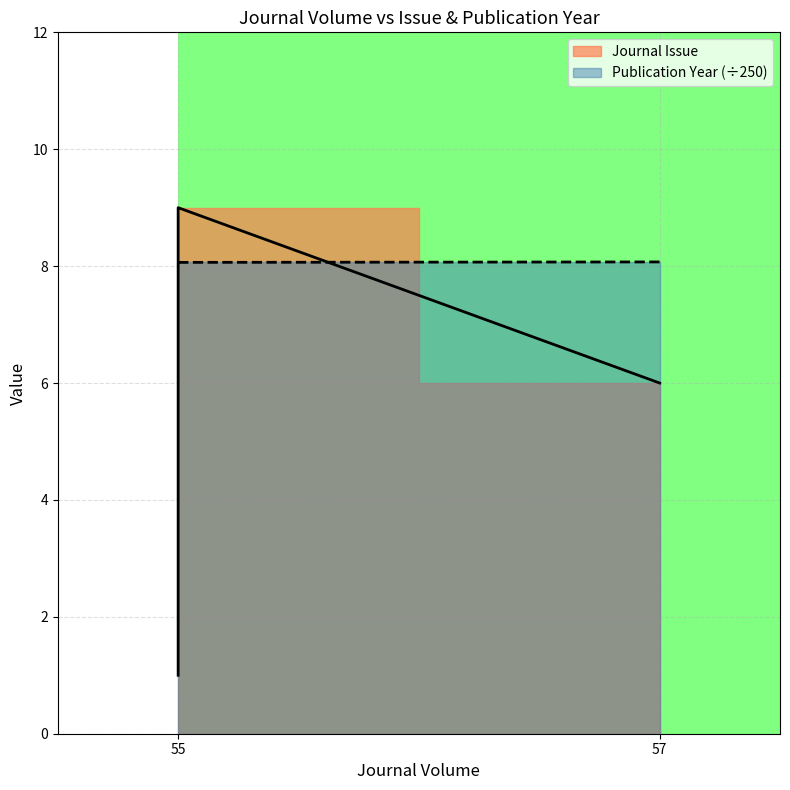

True or false: Journal Issue has a value of 6.0 at 57.

True